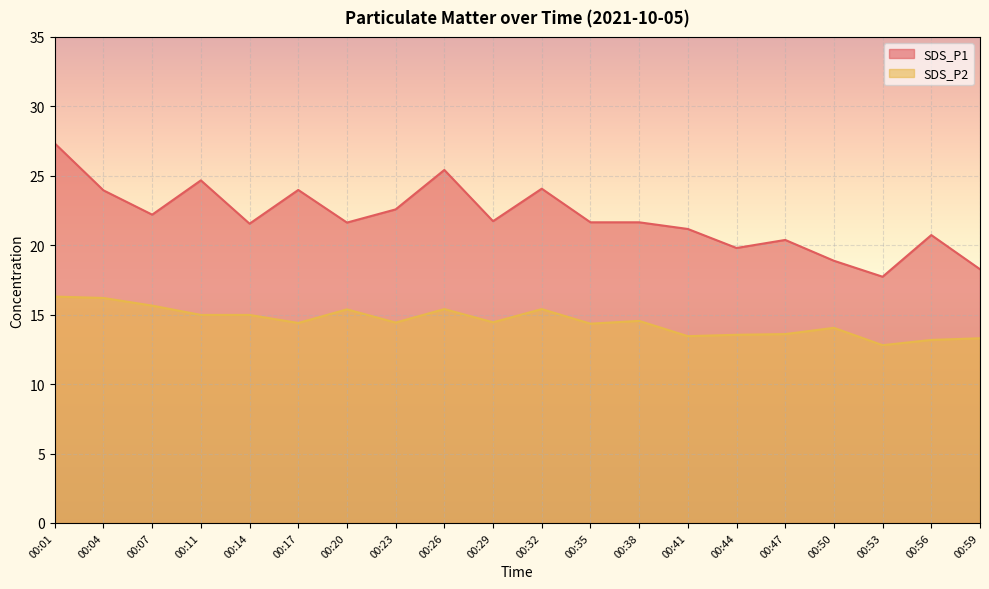

What is the value of the SDS_P2 point at the 12th from the left?

14.3